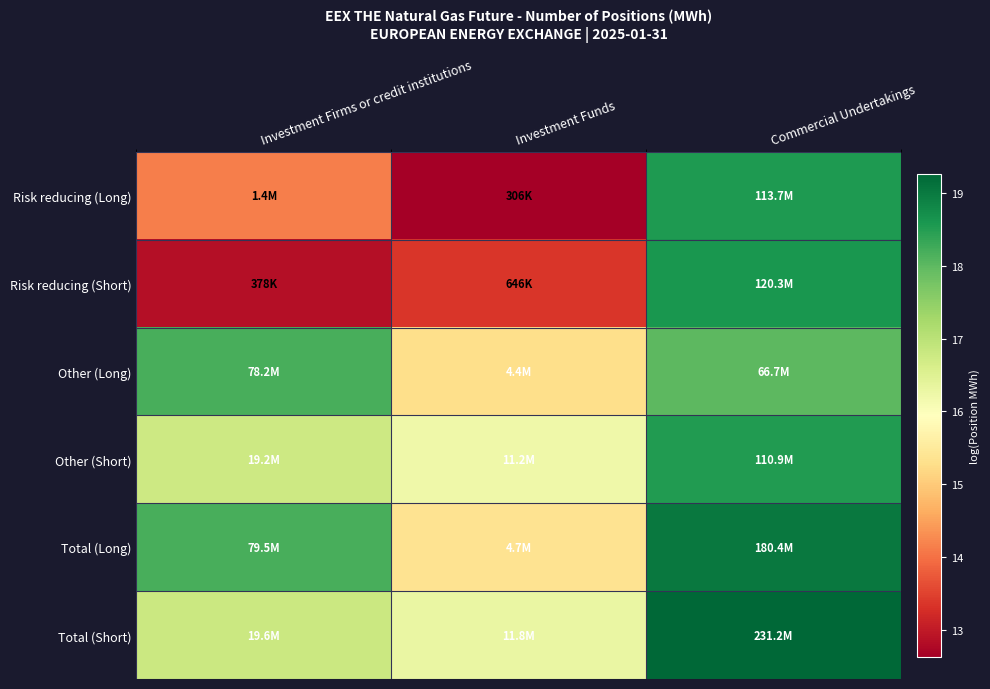

Reading left to right, what are all the values shown in this chart?

Risk reducing (Long): Investment Firms or credit institutions=14.1	Investment Funds=12.6	Commercial Undertakings=18.5
Risk reducing (Short): Investment Firms or credit institutions=12.8	Investment Funds=13.4	Commercial Undertakings=18.6
Other (Long): Investment Firms or credit institutions=18.2	Investment Funds=15.3	Commercial Undertakings=18.0
Other (Short): Investment Firms or credit institutions=16.8	Investment Funds=16.2	Commercial Undertakings=18.5
Total (Long): Investment Firms or credit institutions=18.2	Investment Funds=15.4	Commercial Undertakings=19.0
Total (Short): Investment Firms or credit institutions=16.8	Investment Funds=16.3	Commercial Undertakings=19.3